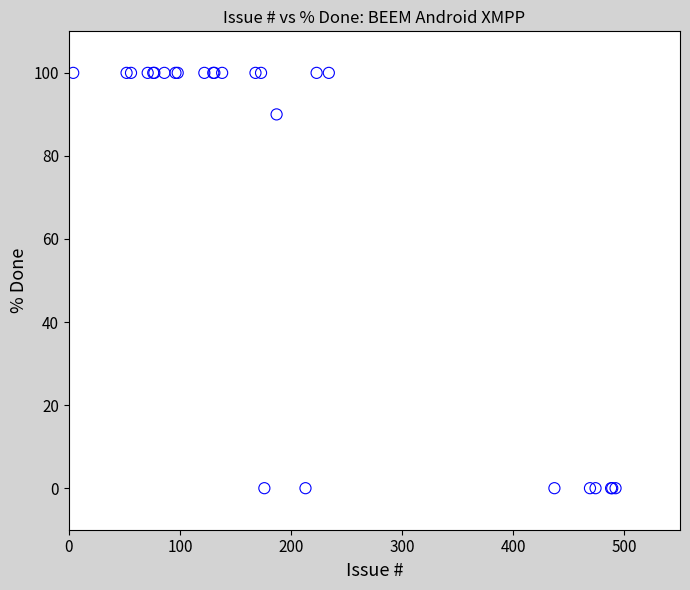

What Y value in the scatter plot is closest to 50?

90